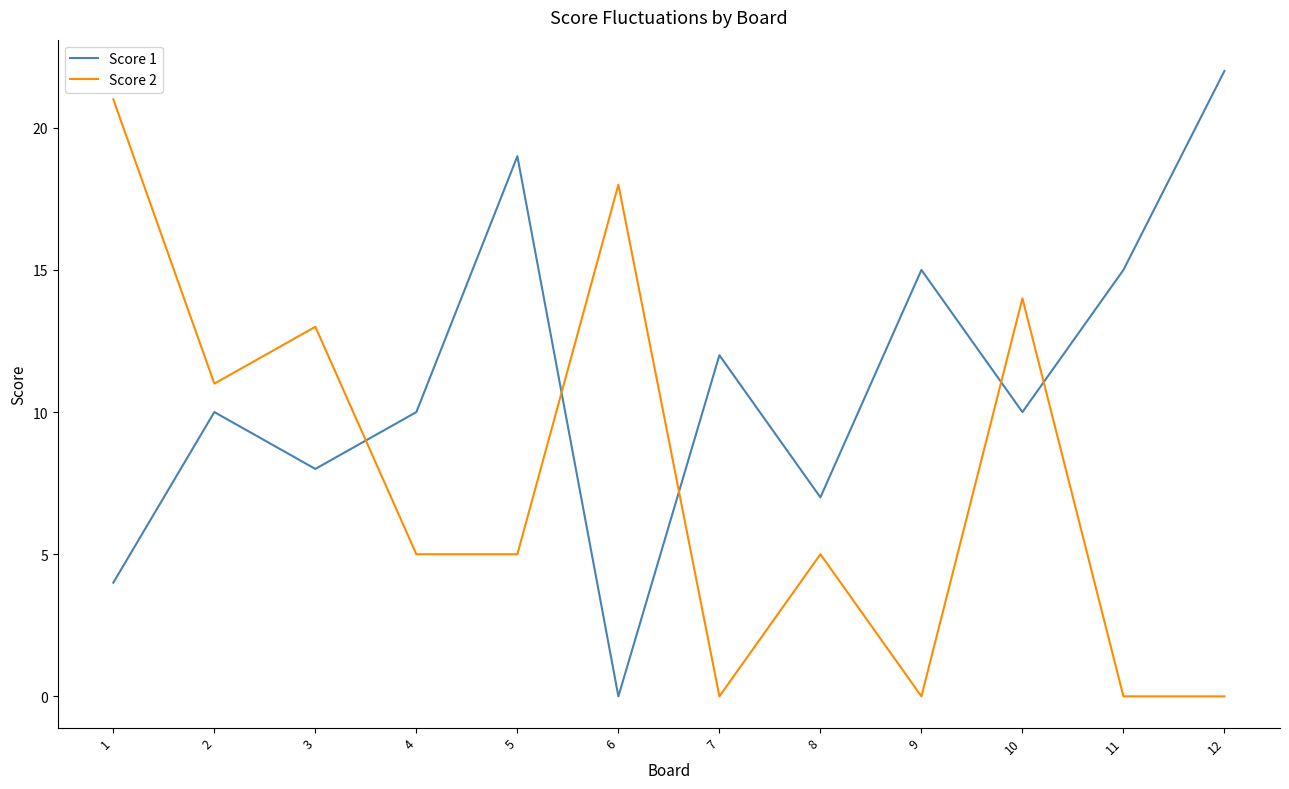

Rank the series by their average value, from lowest to highest.

Score 2, Score 1